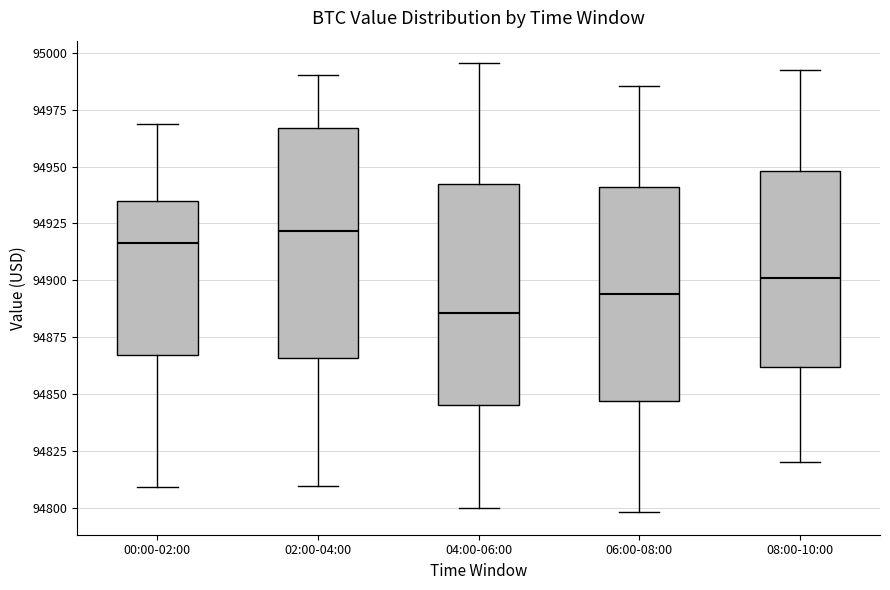

Where is the lower edge of the box for 02:00-04:00 on the y-axis? The values are not printed on the chart, so give them approximately, as read against the axis.

94865